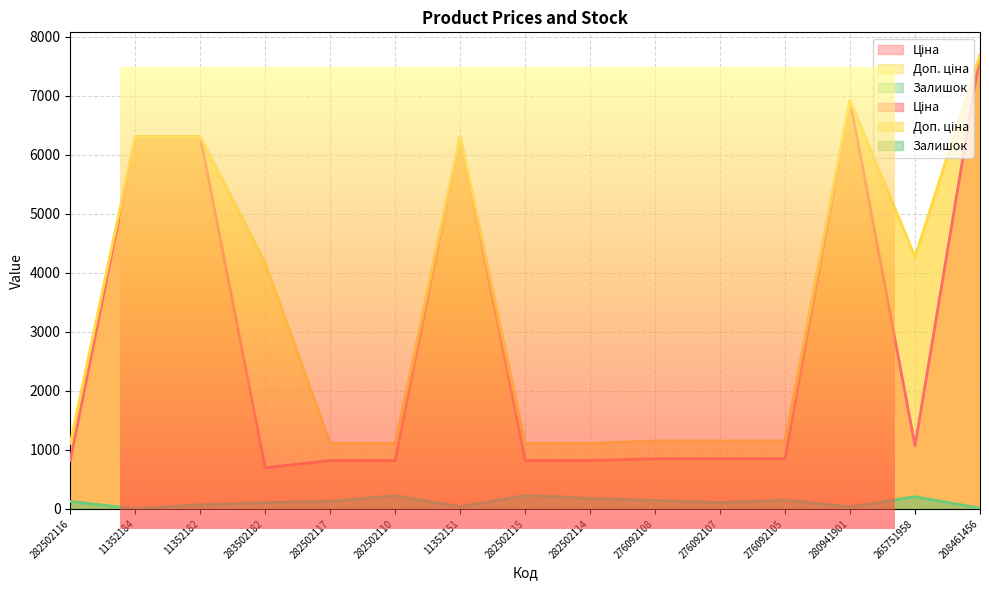

True or false: Залишок has a value of 120.3 at 282502114.

False